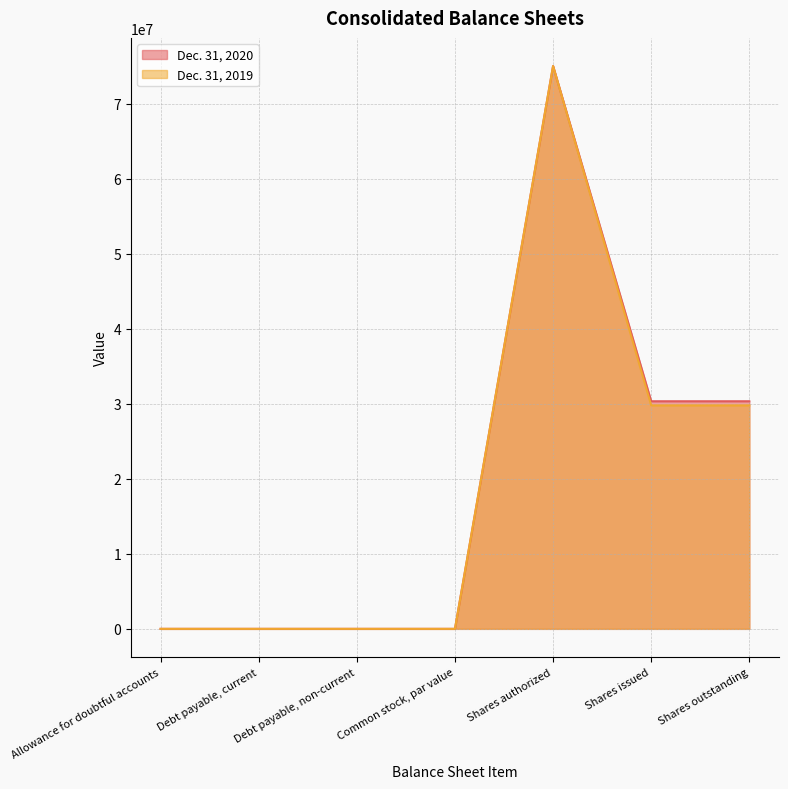

Where is the first local maximum for Dec. 31, 2019?

Debt payable, non-current